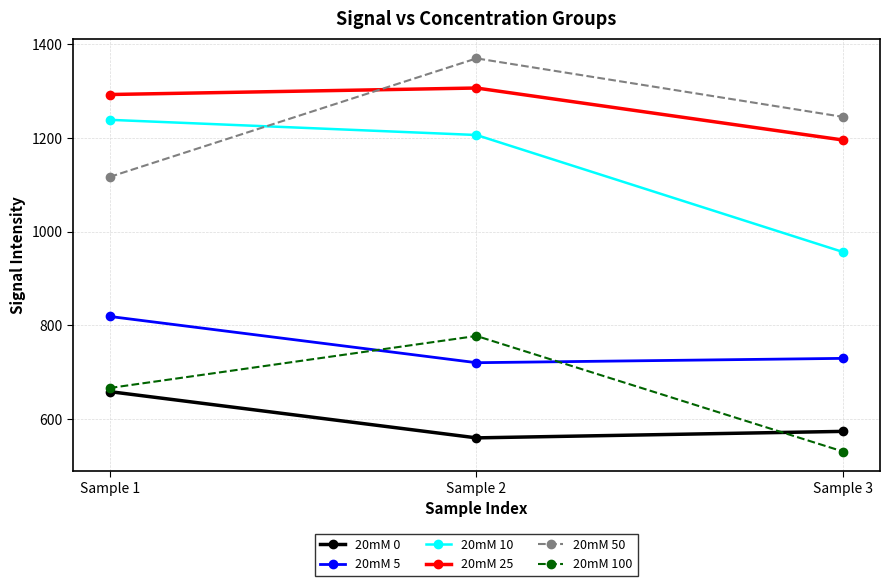

True or false: 20mM 10 has a value of 1353.6 at Sample 3.

False